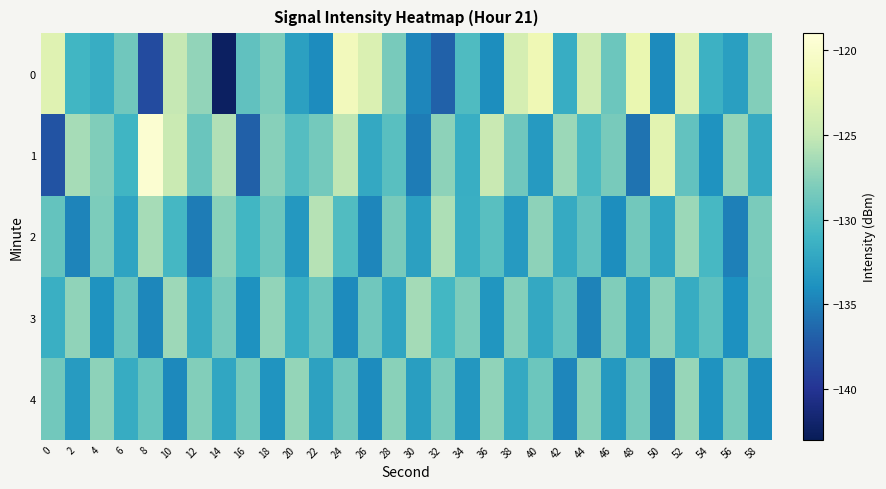

Reading right to left, what are all the values shown in this chart?

0: 58=-127.9	56=-132.8	54=-131.3	52=-123.2	50=-134.3	48=-122.2	46=-128.9	44=-124.3	42=-131.7	40=-121.6	38=-123.9	36=-134.1	34=-130.3	32=-136.8	30=-134.6	28=-128.4	26=-123.5	24=-121.2	22=-134.2	20=-132.7	18=-128.2	16=-129.5	14=-142.5	12=-127.2	10=-125.0	8=-138.3	6=-128.7	4=-131.7	2=-131.0	0=-123.1
1: 58=-131.9	56=-127.1	54=-133.8	52=-129.4	50=-122.9	48=-135.7	46=-128.3	44=-130.5	42=-126.8	40=-133.2	38=-128.7	36=-124.9	34=-131.6	32=-127.4	30=-135.2	28=-129.8	26=-132.1	24=-125.3	22=-128.5	20=-130.0	18=-127.7	16=-136.9	14=-125.9	12=-129.0	10=-124.8	8=-119.6	6=-131.0	4=-127.9	2=-126.4	0=-137.7
2: 58=-128.2	56=-135.0	54=-130.7	52=-126.8	50=-132.3	48=-128.6	46=-134.1	44=-129.5	42=-131.9	40=-127.4	38=-133.2	36=-129.8	34=-131.5	32=-126.1	30=-132.7	28=-128.3	26=-134.6	24=-130.2	22=-125.7	20=-133.4	18=-128.9	16=-131.0	14=-127.6	12=-135.2	10=-130.8	8=-126.4	6=-132.5	4=-128.1	2=-134.7	0=-129.3
3: 58=-128.3	56=-134.0	54=-129.6	52=-131.8	50=-127.5	48=-133.2	46=-128.0	44=-134.8	42=-129.4	40=-132.1	38=-127.8	36=-133.6	34=-128.1	32=-130.9	30=-126.5	28=-132.4	26=-128.7	24=-134.3	22=-129.0	20=-131.6	18=-127.2	16=-133.9	14=-128.4	12=-132.0	10=-126.7	8=-134.5	6=-129.1	4=-133.8	2=-127.3	0=-131.5
4: 58=-134.1	56=-128.3	54=-133.8	52=-127.0	50=-134.9	48=-128.4	46=-133.3	44=-127.7	42=-134.6	40=-128.9	38=-132.0	36=-127.3	34=-133.5	32=-128.2	30=-132.9	28=-127.6	26=-134.2	24=-128.8	22=-132.6	20=-127.1	18=-133.7	16=-128.5	14=-132.3	12=-127.9	10=-134.4	8=-129.2	6=-131.8	4=-127.4	2=-133.1	0=-128.6